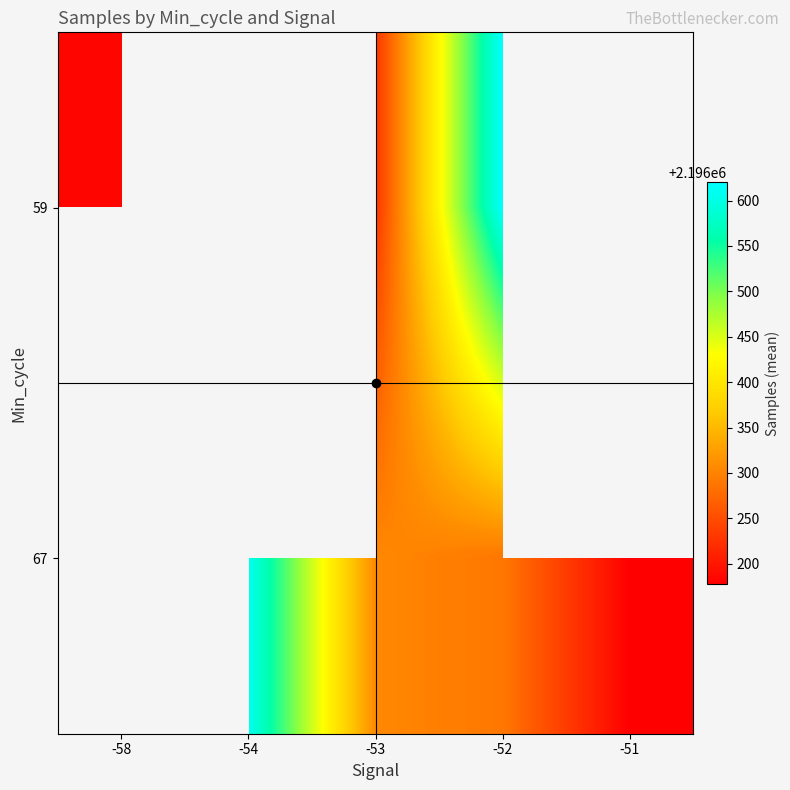

What is the sum of the 67 values at -53 and -52?

4392594.0